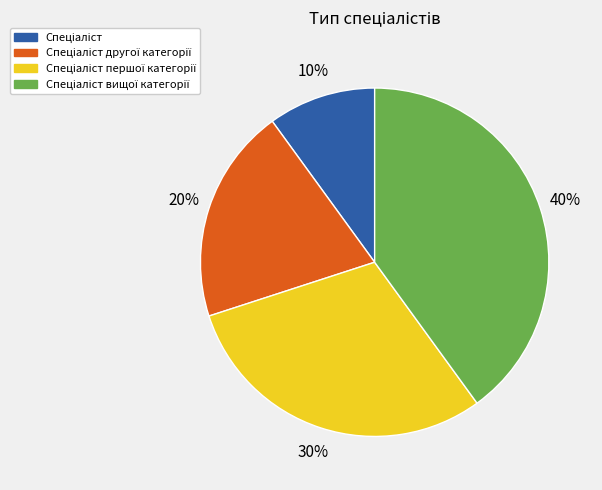

Is there any slice that represents more than half of the pie?

No